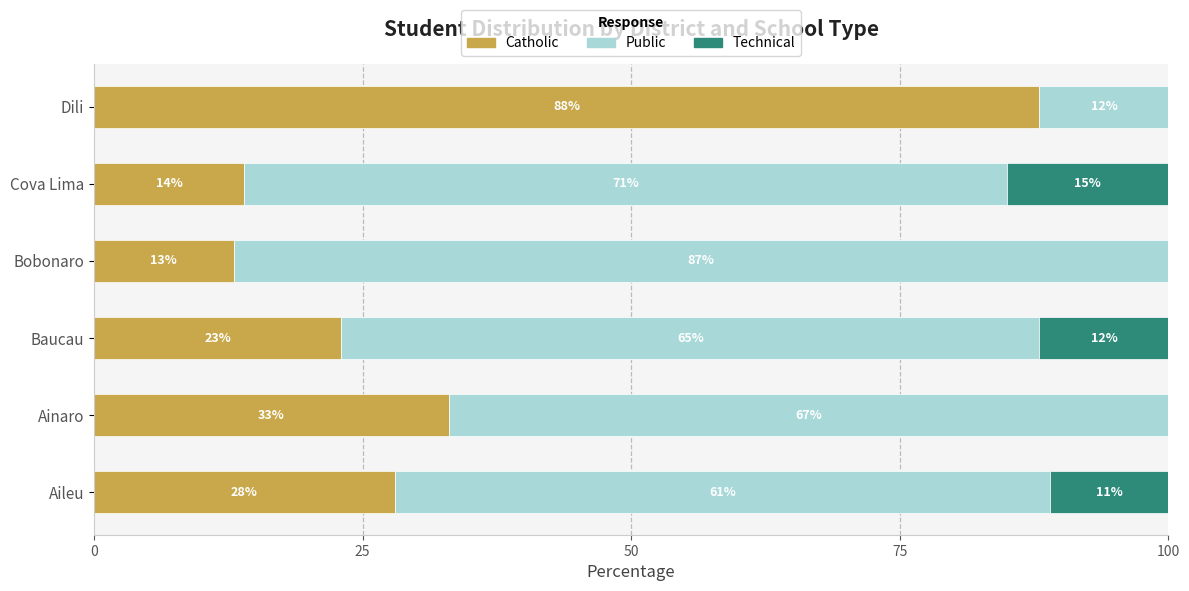

At which label does Catholic reach its peak?

Dili